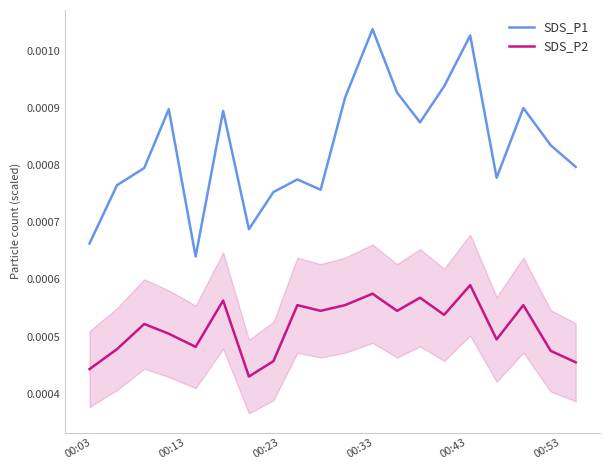

True or false: SDS_P2 and SDS_P1 cross at least once.

False